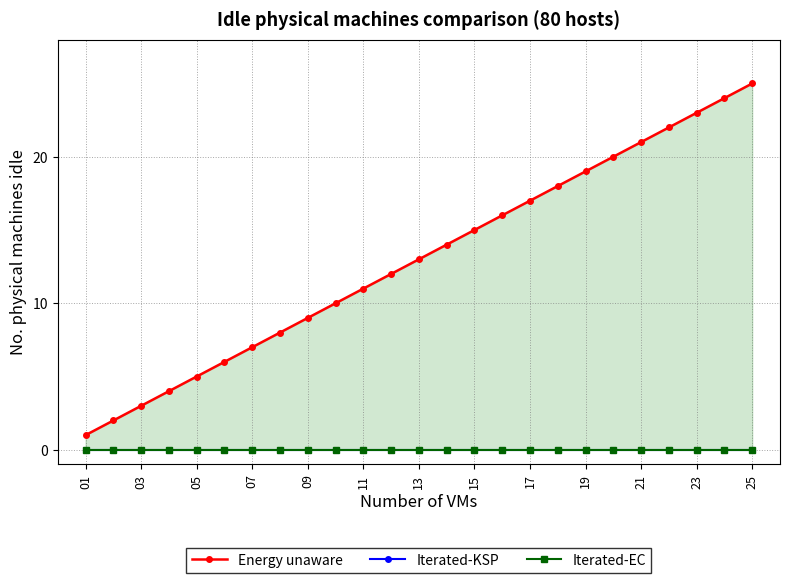

True or false: Energy unaware has more than 0 interior local peaks.

False